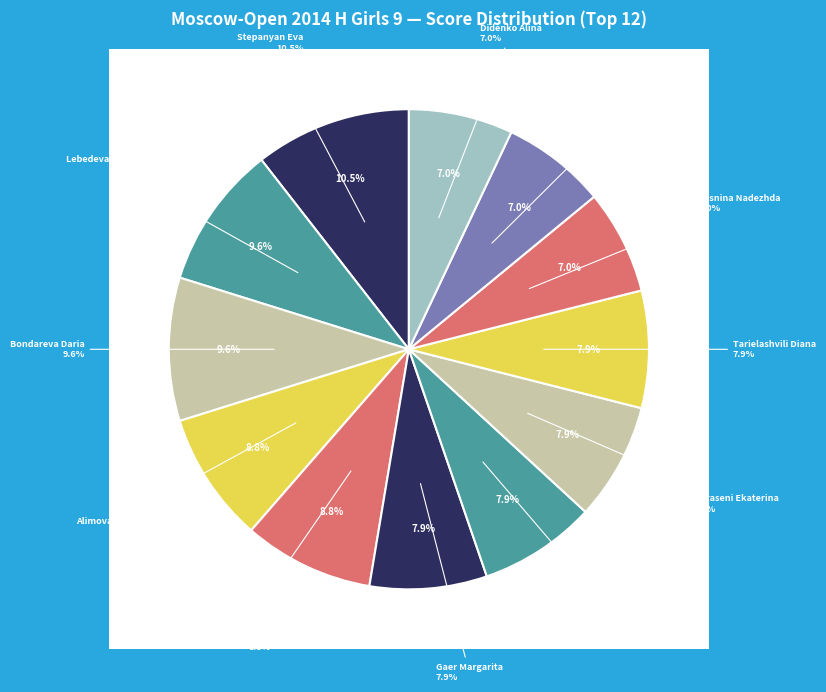

What is the ratio of the value at Karaseni Ekaterina to the value at Stepanyan Eva?

0.8